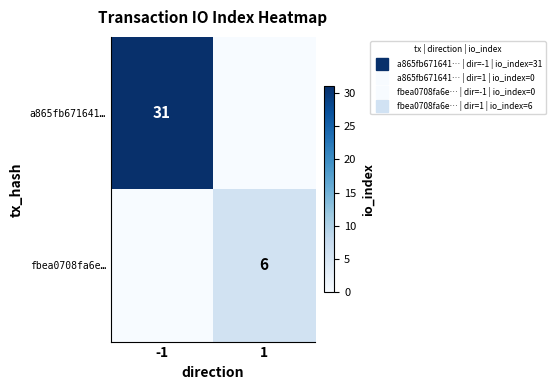

Is the value of a865fb671641… at -1 greater than the value of fbea0708fa6e… at -1?

Yes